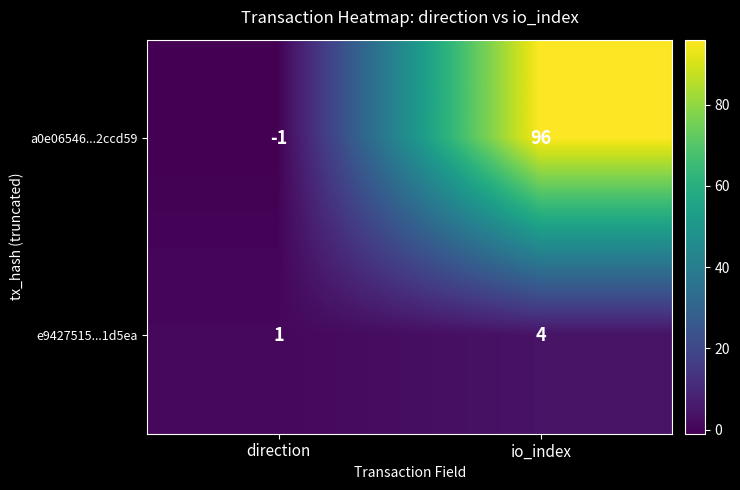

Reading left to right, list all the values displayed in this chart.

a0e06546...2ccd59: -1	96
e9427515...1d5ea: 1	4